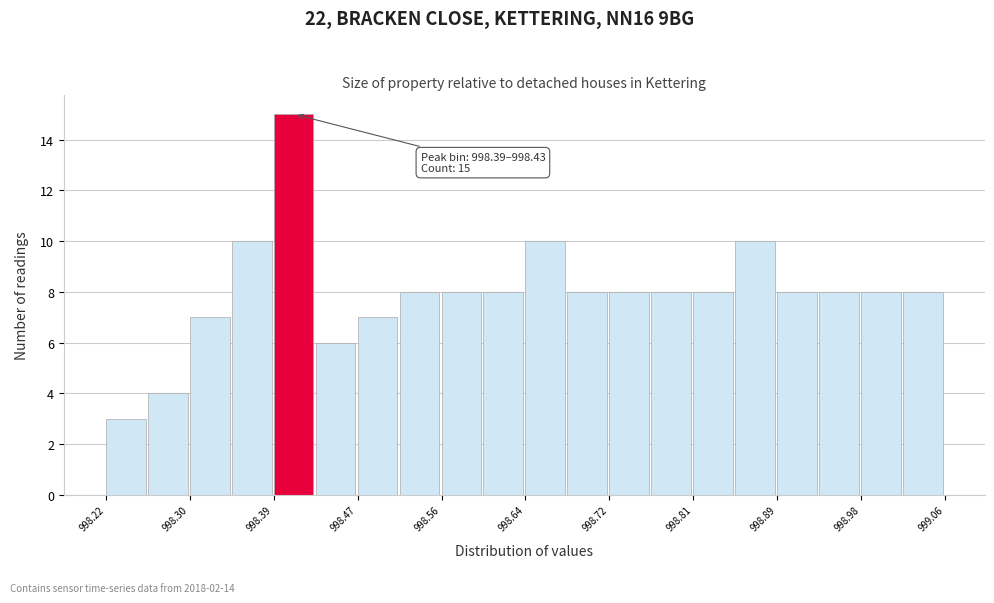

Which range on the x-axis has the tallest bar?

998.388 to 998.430